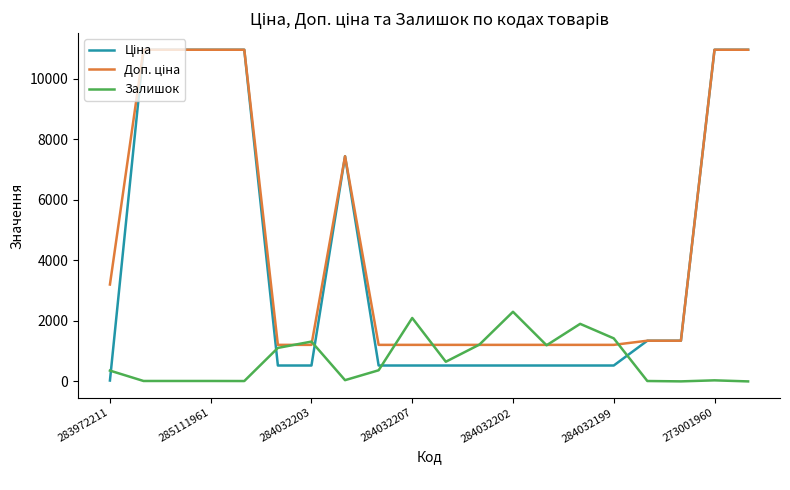

What is the greatest value displayed?

10964.4